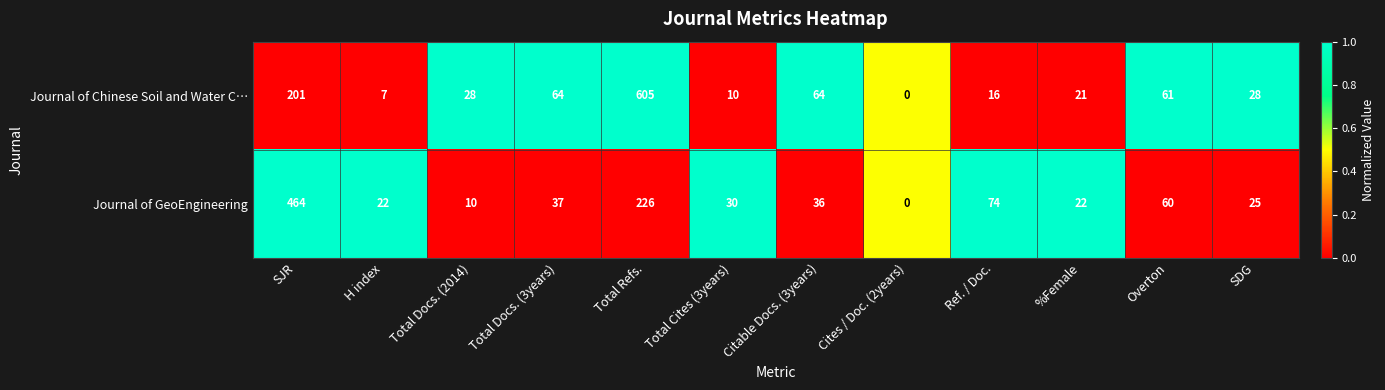

What is the total value across all series at SJR?

665